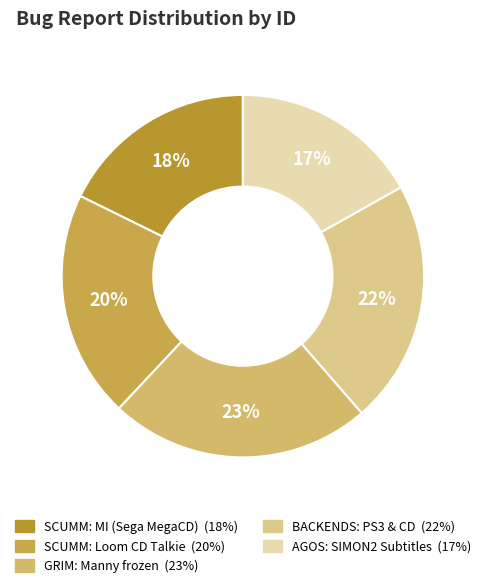

What is the total percentage of GRIM: Manny frozen and SCUMM: MI (Sega MegaCD)?

41.1%